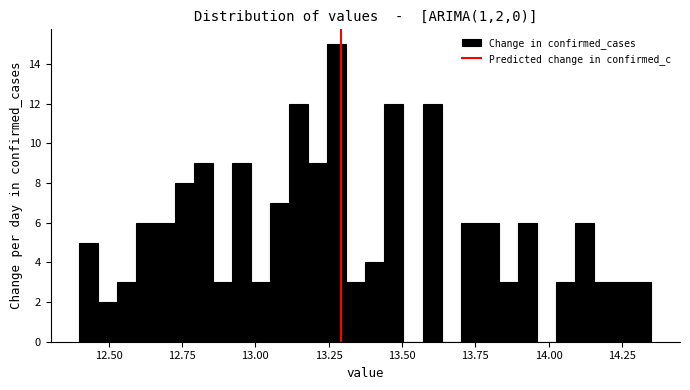

Read against the x-axis, roughly where is the centre of the tallest bar?

13.30